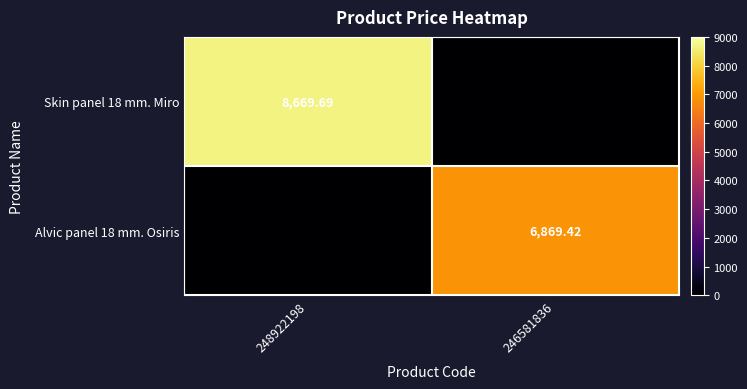

At which category is the sum across all series the highest?

248922198